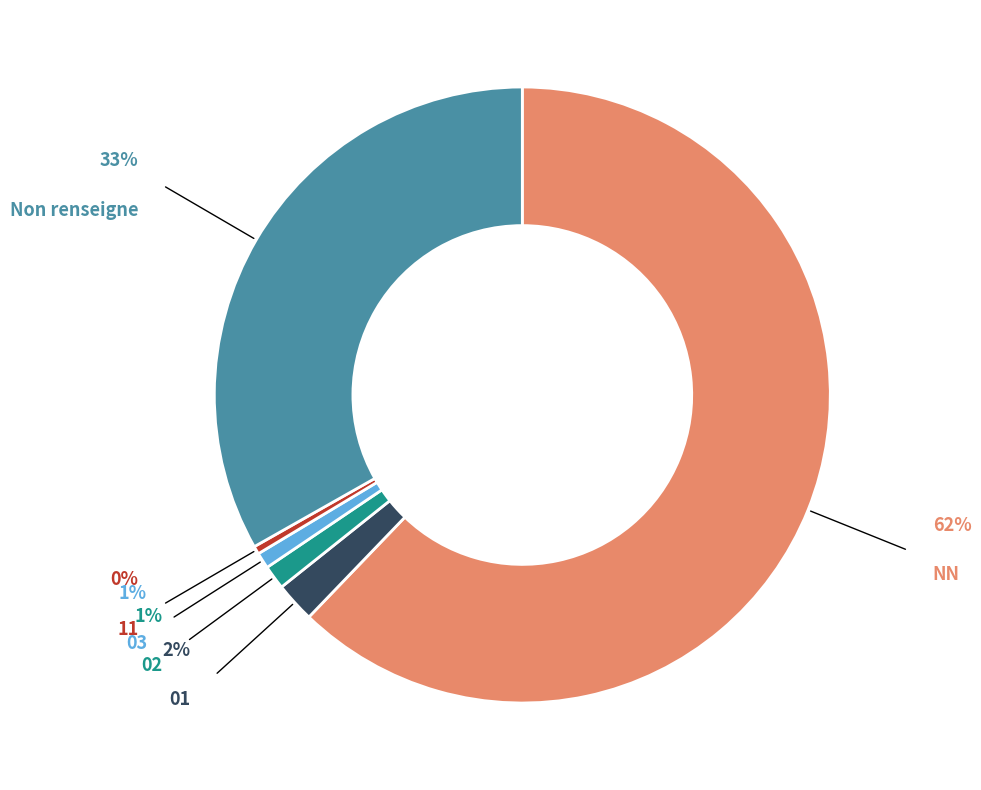

Does 01 account for over 50% of the chart?

No